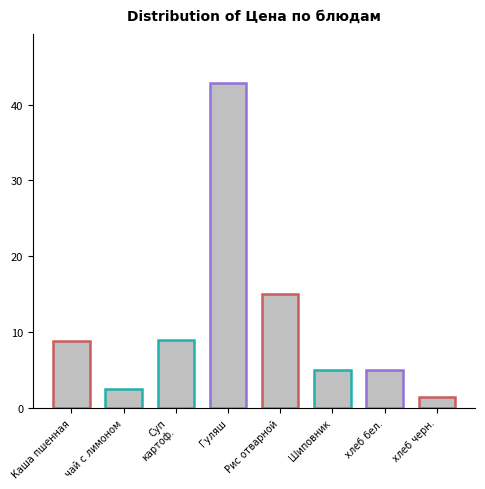

How many bars are there in total?

8